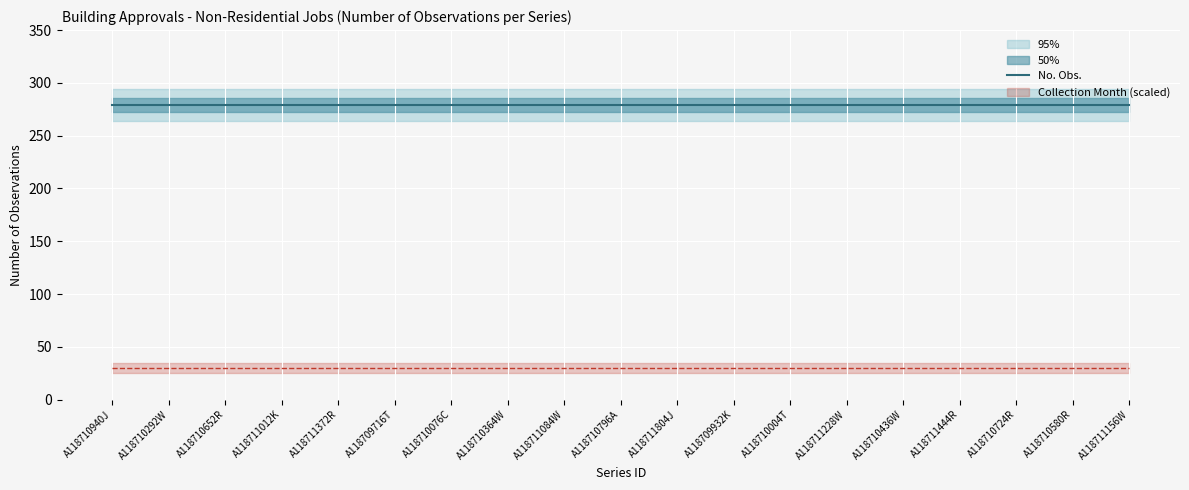

Between A118710004T and A118711228W, which is larger?

A118710004T